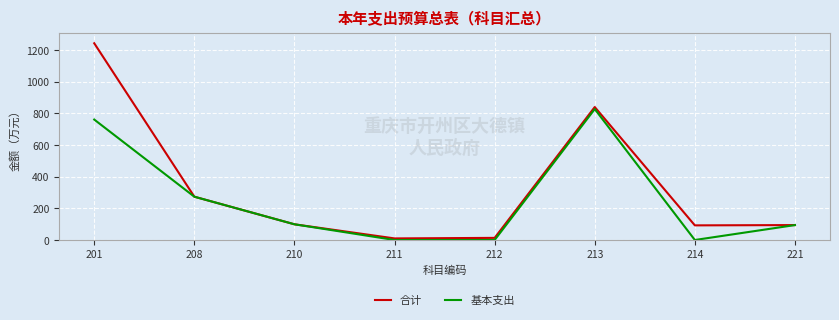

Which series has the widest spread of values?

合计